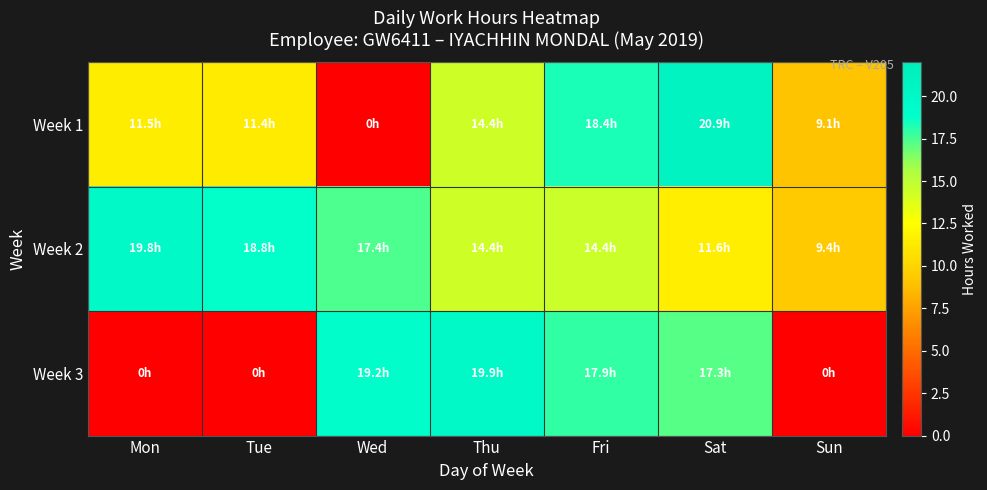

Between Wed and Sun, which series saw the biggest shift?

Week 3